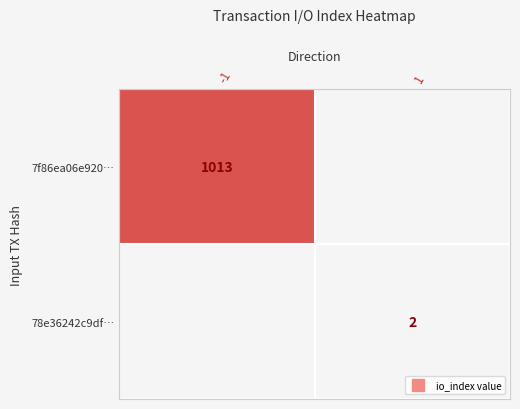

True or false: 7f86ea06e920… has a value of 0.5 at 1.

False